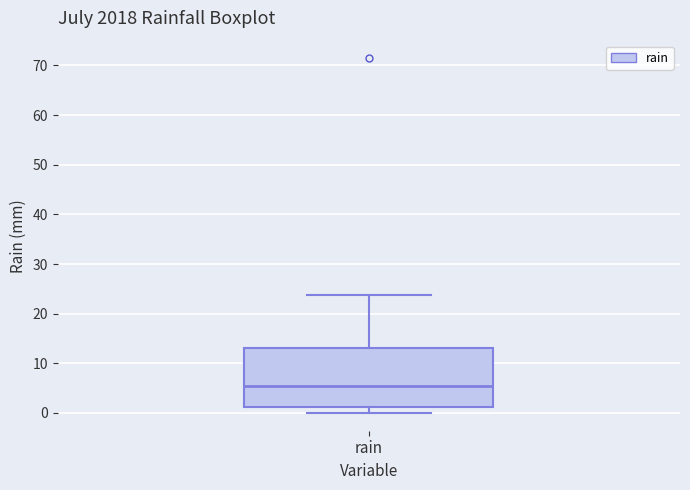

Transcribe this box plot: give where the median line is, the range the box spans, and where the two whiskers end, as read against the y-axis. The values are not printed on the chart, so give them approximately, as read against the axis.

median 5, box 1 to 13, whiskers 0 to 24